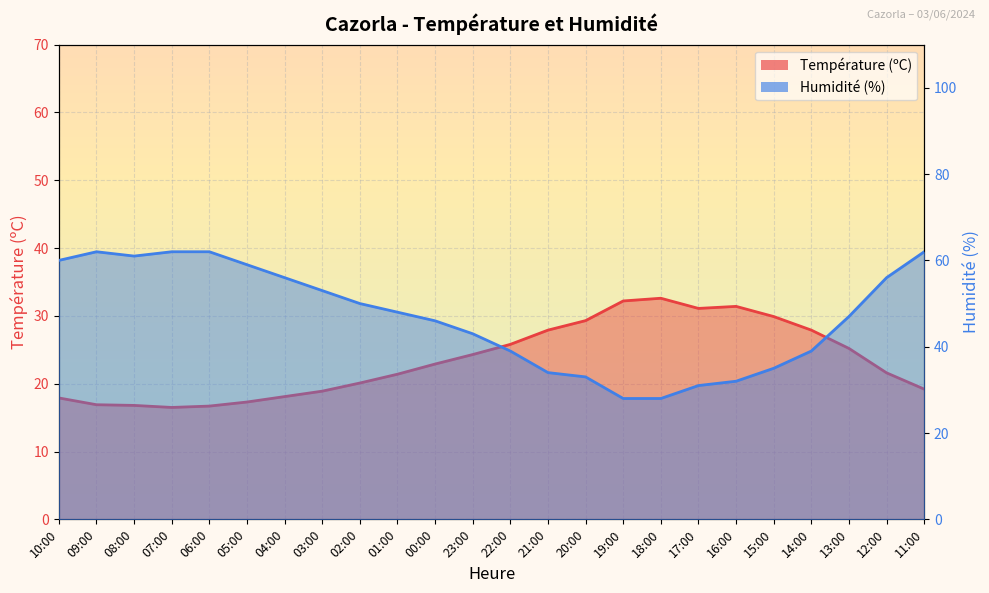

How many values in the Température (ºC) series exceed 22?

12